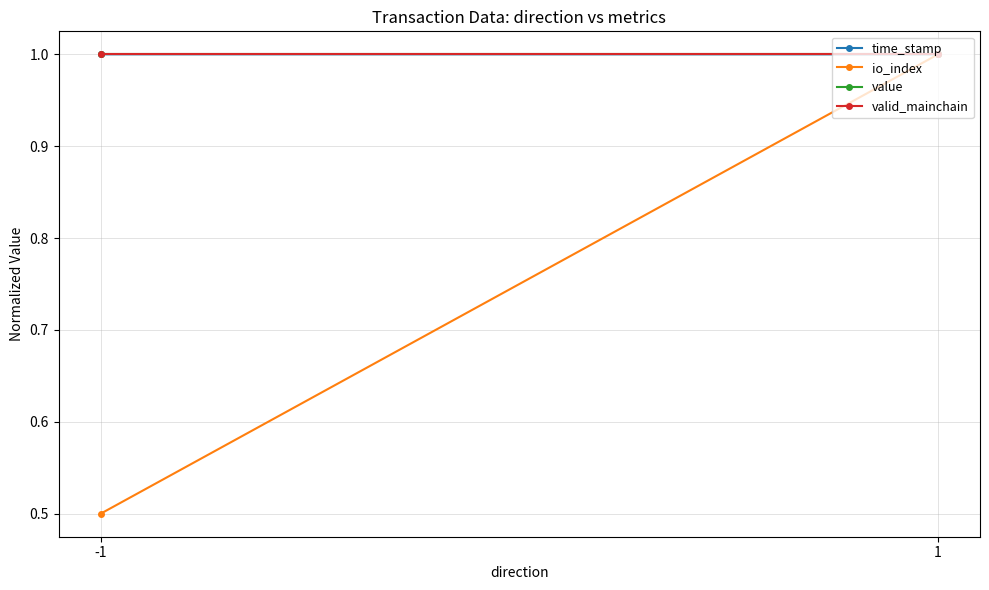

What is the value of the value point at the 2nd from the left?

1.0